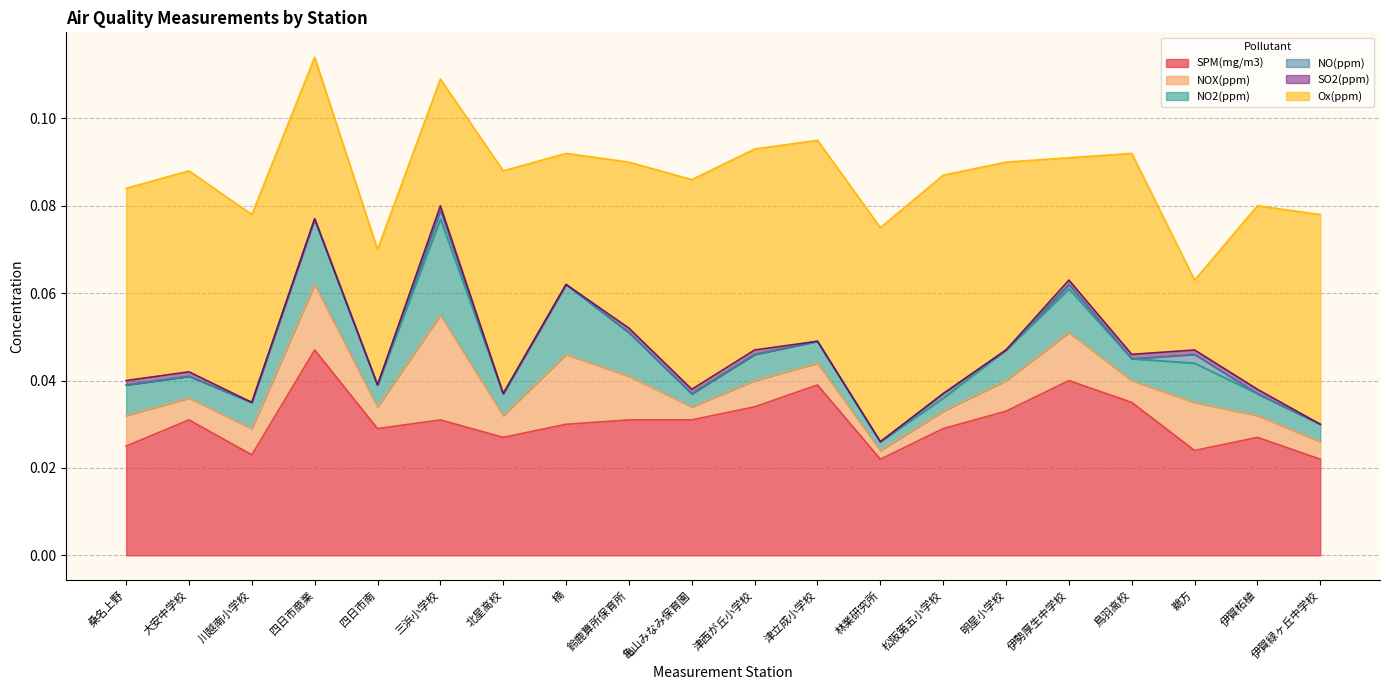

Reading right to left, extract all data points from this chart.

SPM(mg/m3): 0.0	0.0	0.0	0.0	0.0	0.0	0.0	0.0	0.0	0.0	0.0	0.0	0.0	0.0	0.0	0.0	0.0	0.0	0.0	0.0
NOX(ppm): 0.0	0.0	0.0	0.0	0.0	0.0	0.0	0.0	0.0	0.0	0.0	0.0	0.0	0.0	0.0	0.0	0.0	0.0	0.0	0.0
NO2(ppm): 0.0	0.0	0.0	0.0	0.0	0.0	0.0	0.0	0.0	0.0	0.0	0.0	0.0	0.0	0.0	0.0	0.0	0.0	0.0	0.0
NO(ppm): 0.0	0.0	0.0	0.0	0.0	0.0	0.0	0.0	0.0	0.0	0.0	0.0	0.0	0.0	0.0	0.0	0.0	0.0	0.0	0.0
SO2(ppm): 0.0	0.0	0.0	0.0	0.0	0.0	0.0	0.0	0.0	0.0	0.0	0.0	0.0	0.0	0.0	0.0	0.0	0.0	0.0	0.0
Ox(ppm): 0.0	0.0	0.0	0.0	0.0	0.0	0.1	0.0	0.0	0.0	0.0	0.0	0.0	0.1	0.0	0.0	0.0	0.0	0.0	0.0